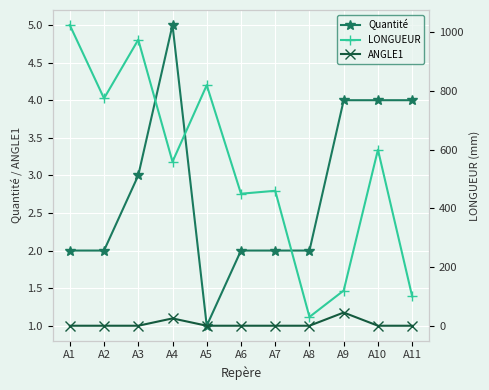

The ANGLE1 series shows -31 at A7. True or false?

False